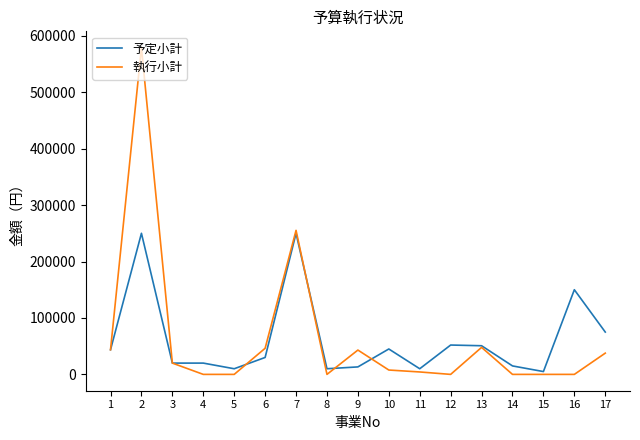

At which category is the sum across all series the highest?

2